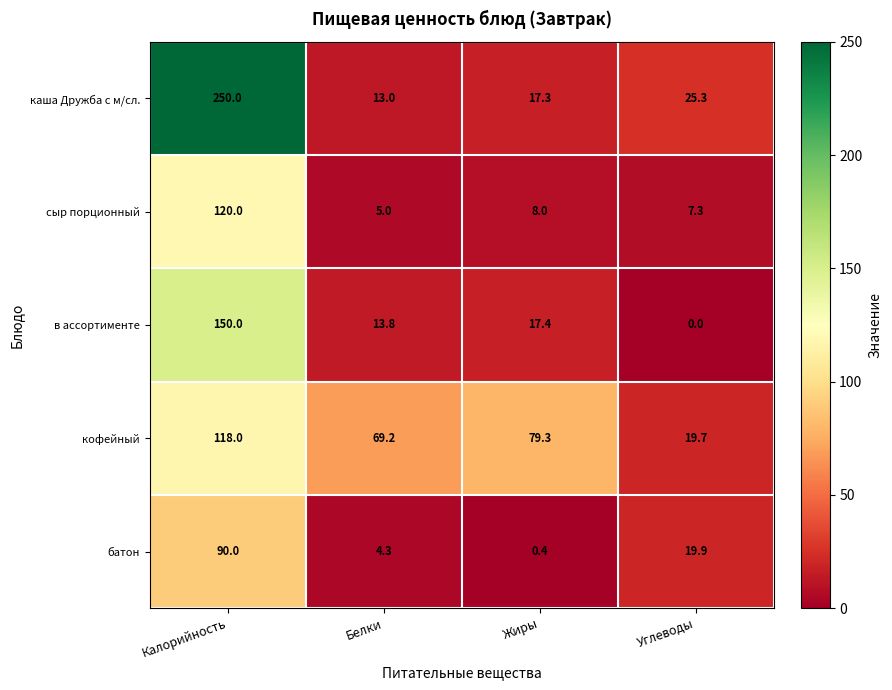

What is the difference between the батон values at Белки and Жиры?

3.9